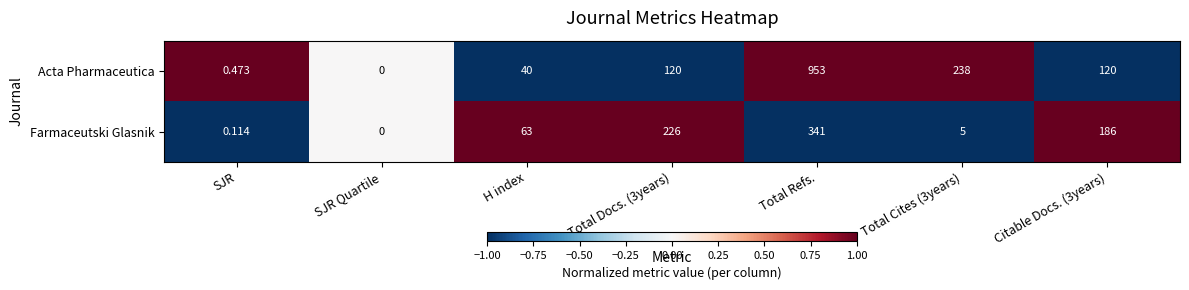

Rank the series by their maximum value, from highest to lowest.

Acta Pharmaceutica, Farmaceutski Glasnik